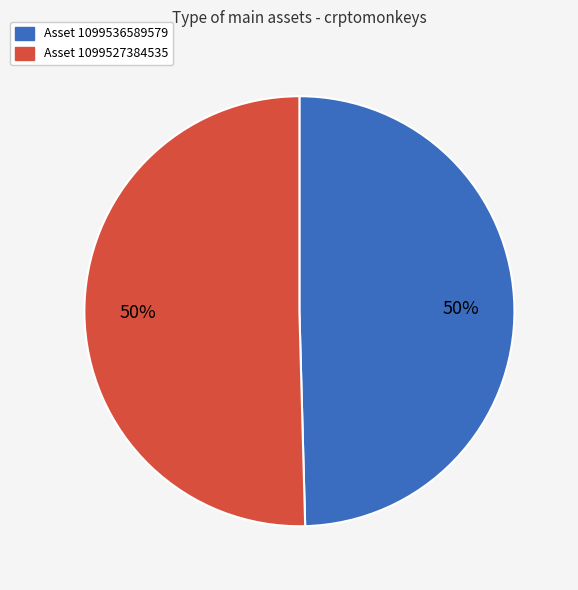

To the nearest percent, what is the average slice percentage?

50%